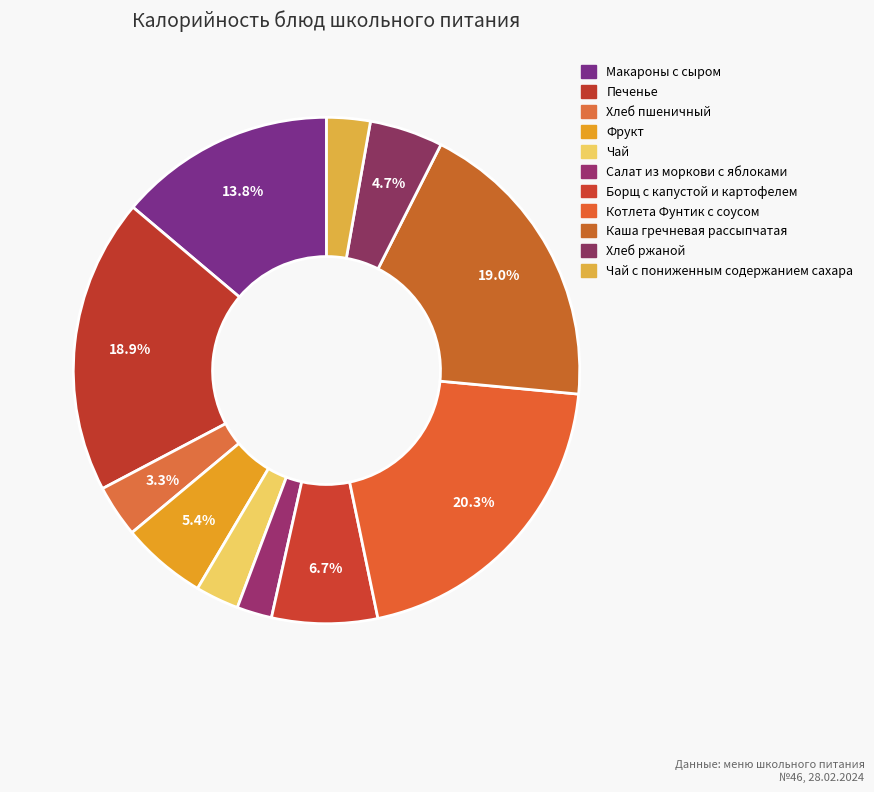

To the nearest percent, what percentage of the pie is Котлета Фунтик с соусом?

20%